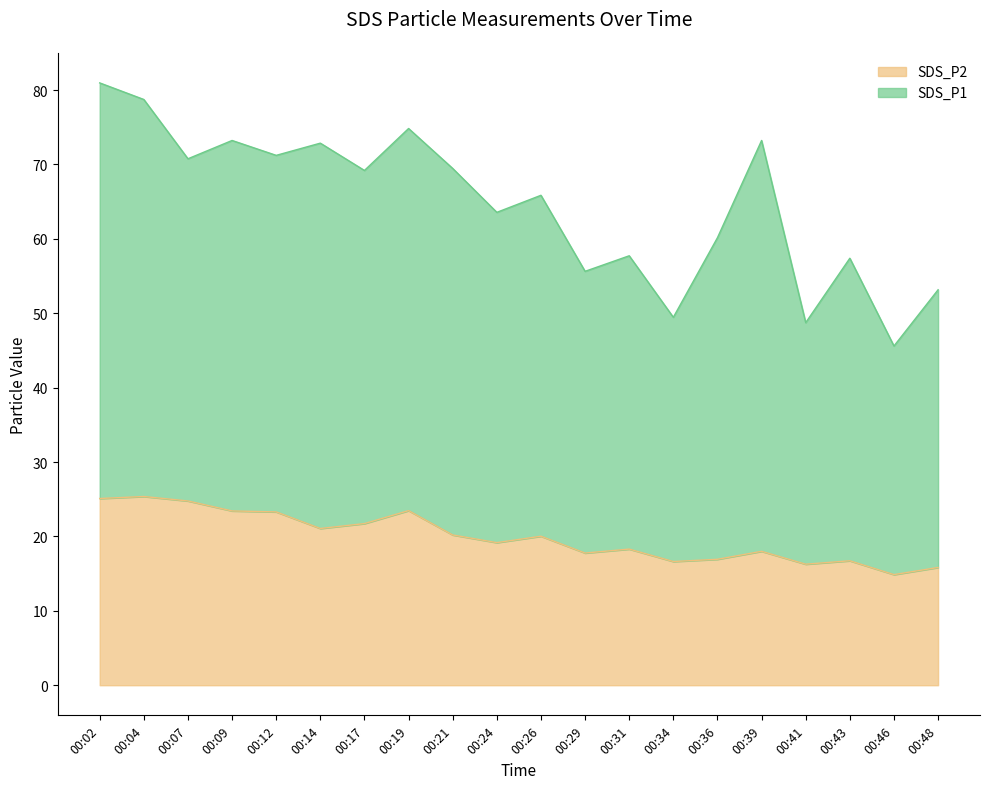

Does the chart have visible grid lines?

No